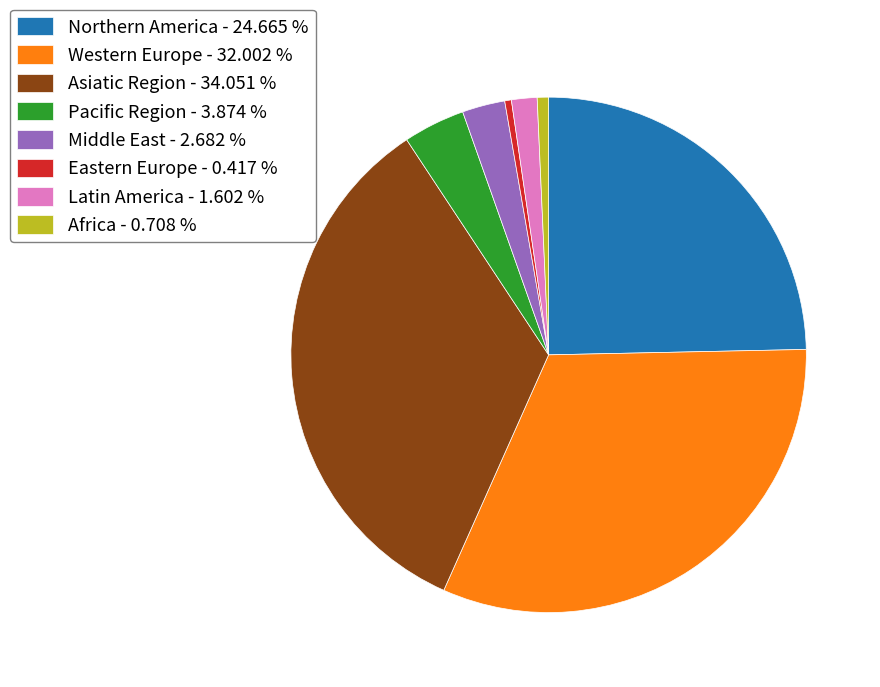

Is Pacific Region - 3.874 % the majority of the pie?

No